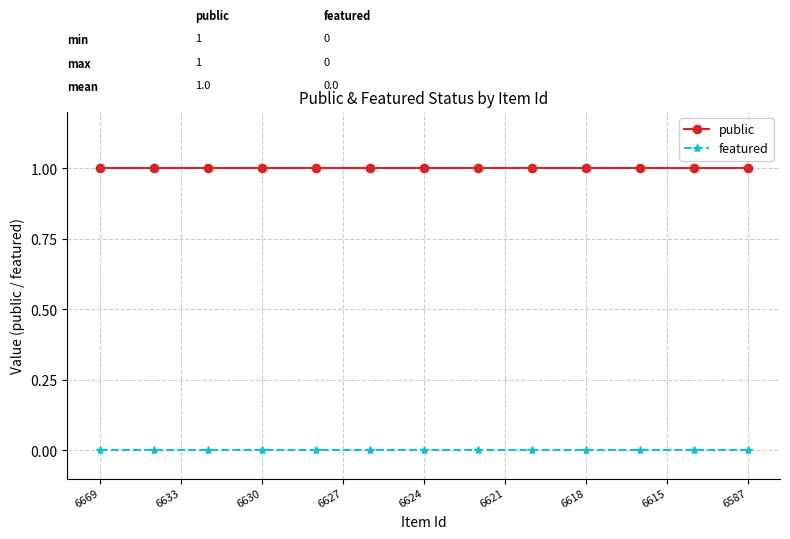

Rank the series by their maximum value, from highest to lowest.

public, featured